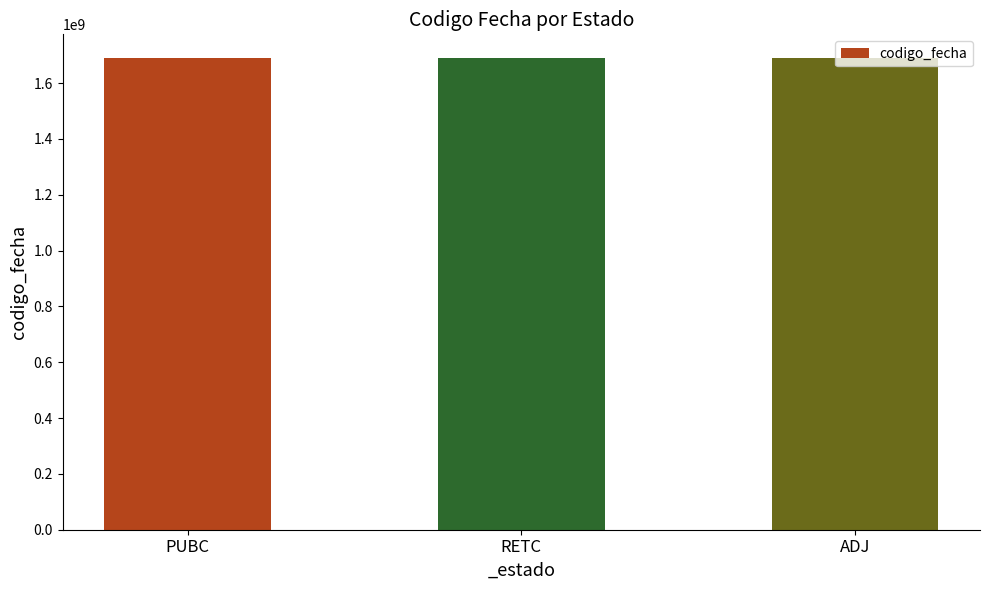

What value does the data have at PUBC, to the nearest 50?

1690357550